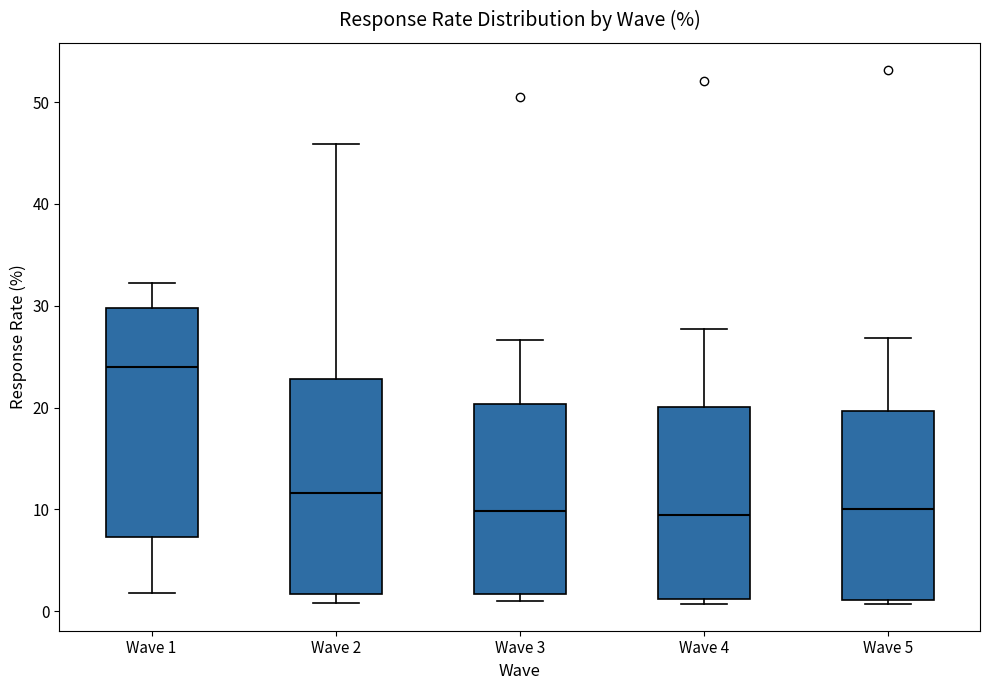

Where is the lower edge of the box for Wave 2 on the y-axis? The values are not printed on the chart, so give them approximately, as read against the axis.

2